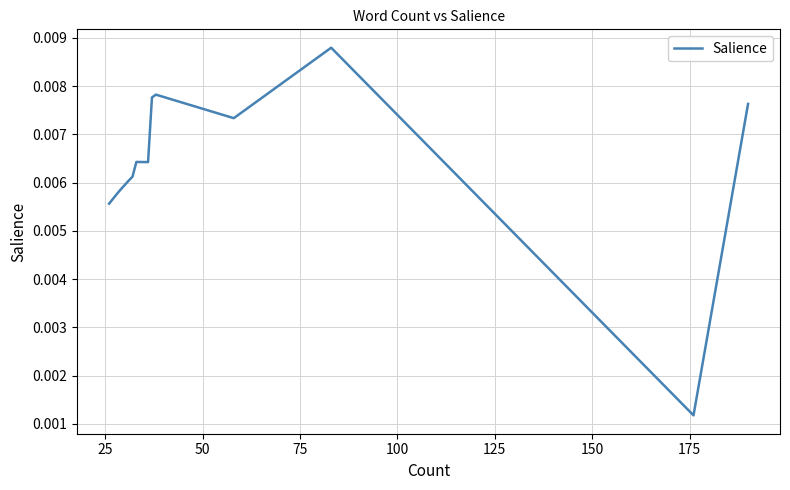

Is it true that the value at 0 is 0.0?

False